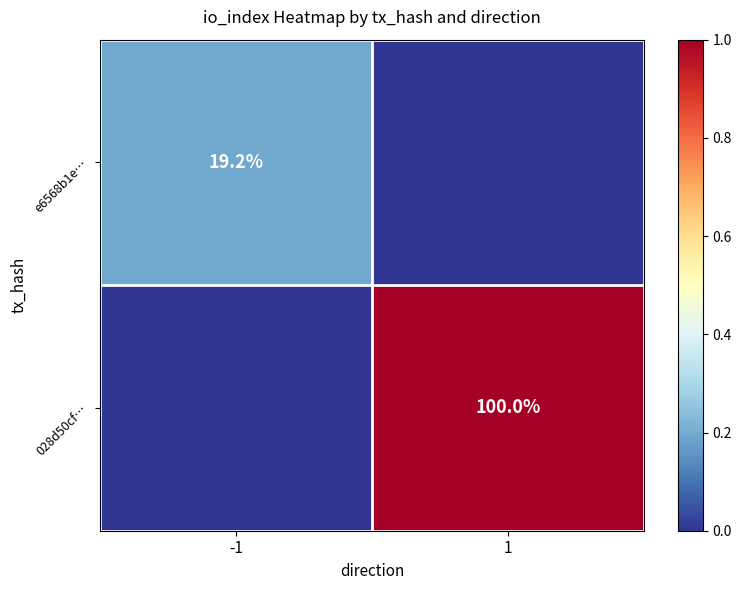

Is the value of e6568b1e… at -1 greater than the value of 028d50cf… at 1?

No